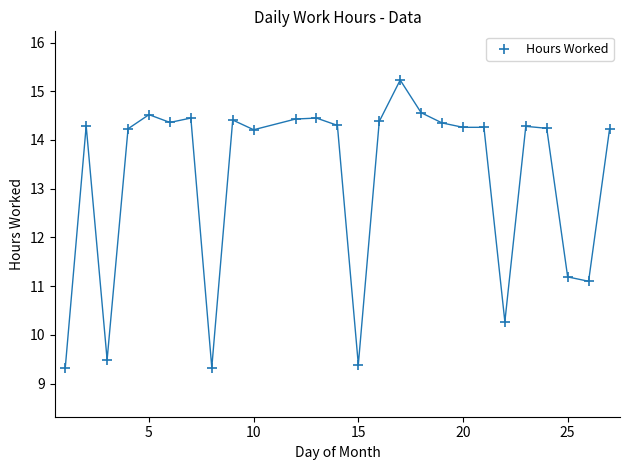

What Y value in the scatter plot is closest to 12?

11.2